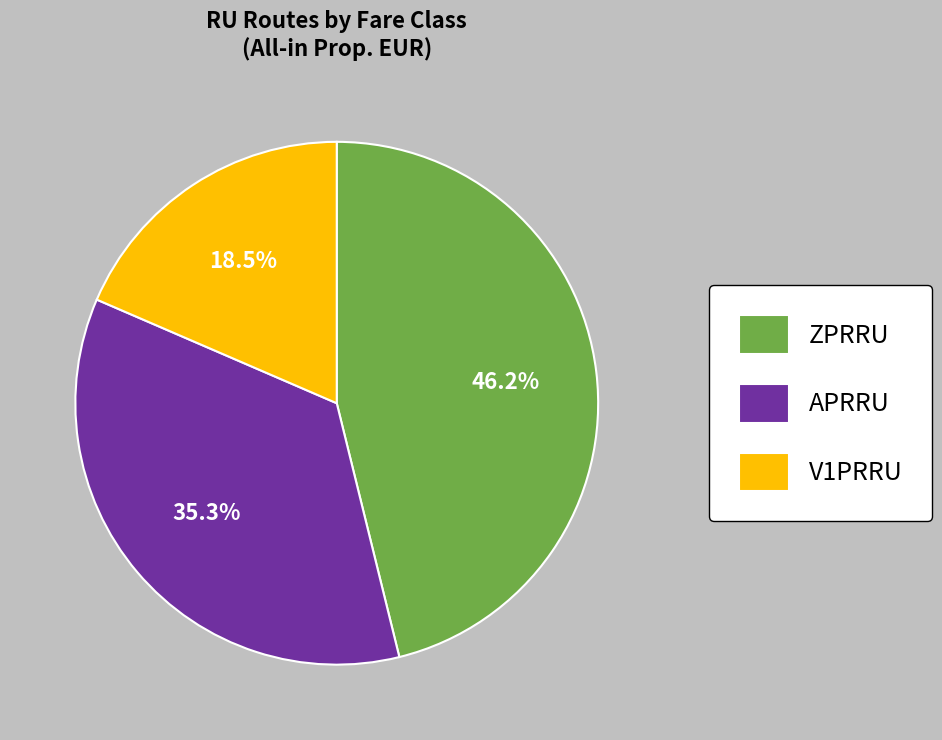

What percentage do V1PRRU and ZPRRU together represent?

64.7%